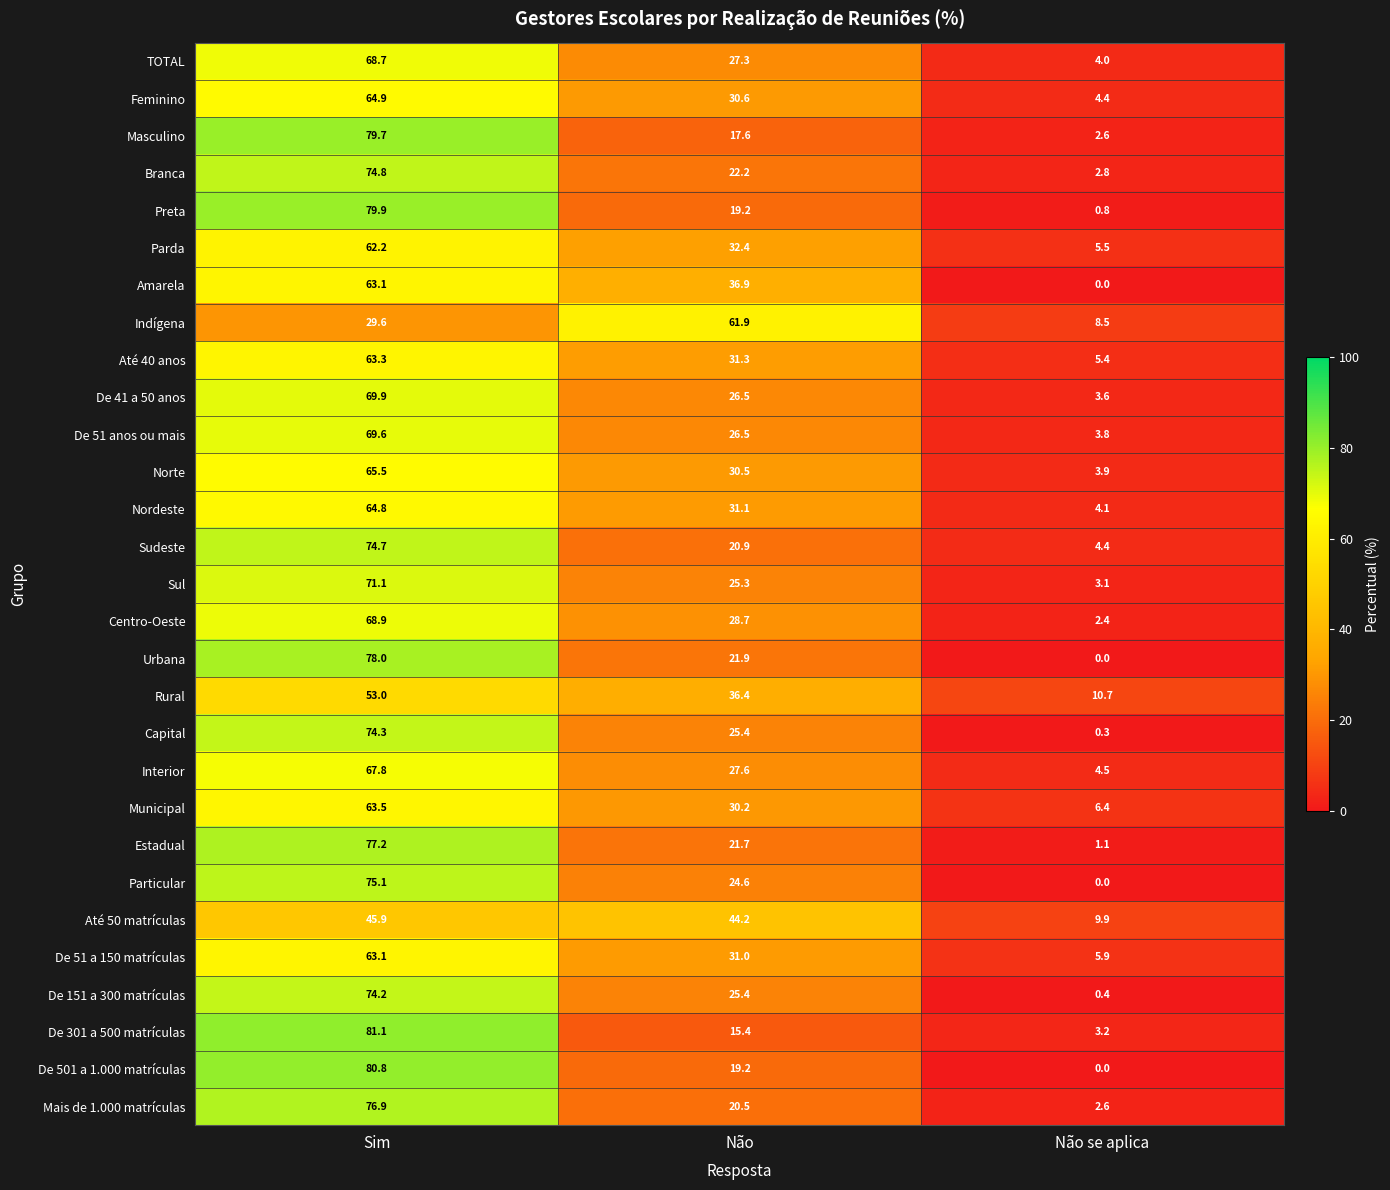

True or false: Branca has a value of 11.9 at Não.

False